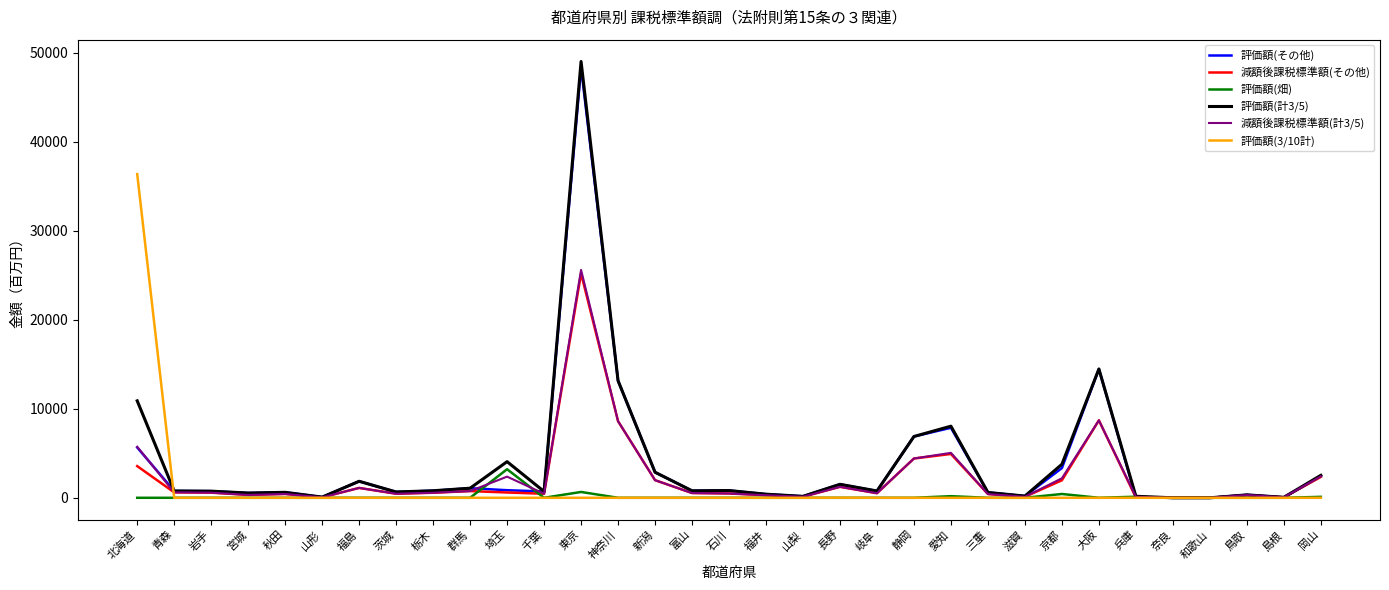

What is the difference between the maximum and minimum values in the 評価額(畑) series?

3209.6